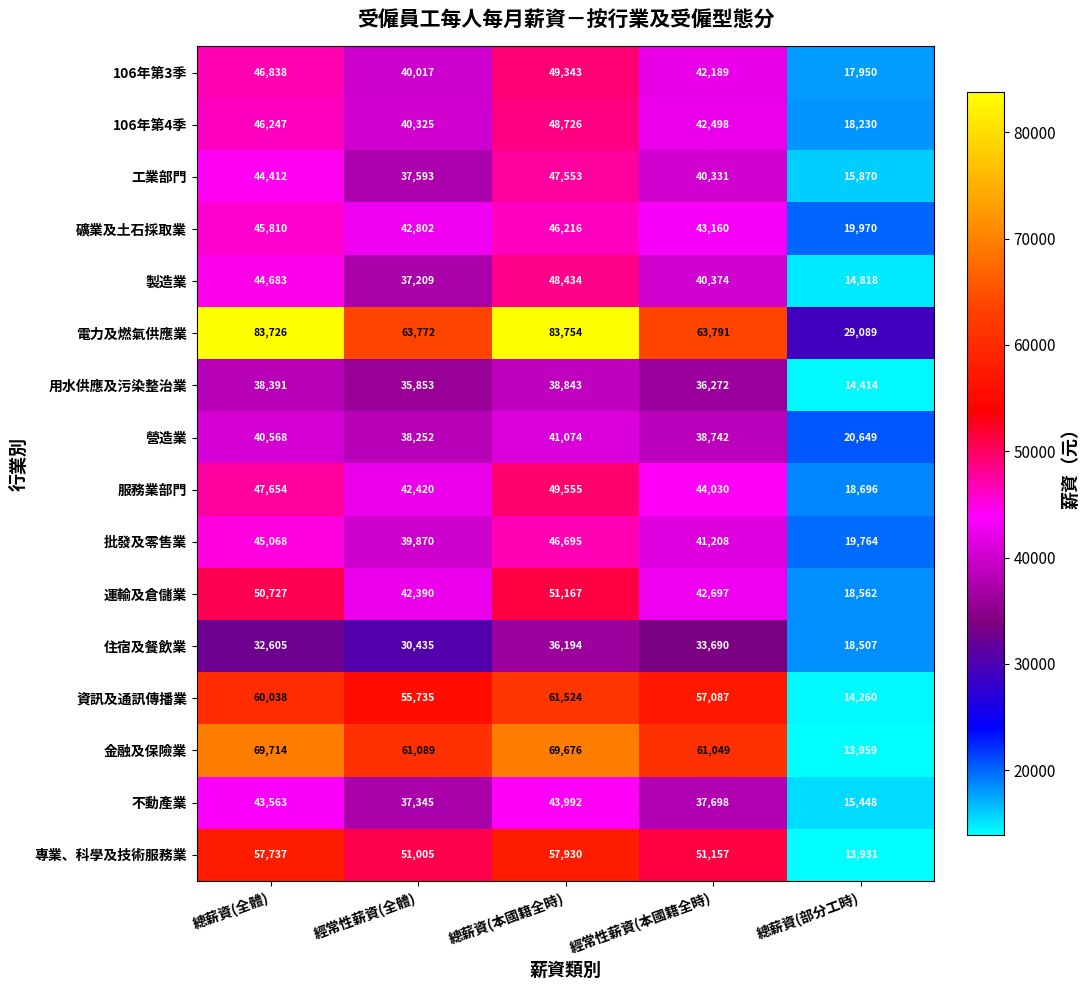

At which label is 住宿及餐飲業 closest to 27350?

經常性薪資(全體)